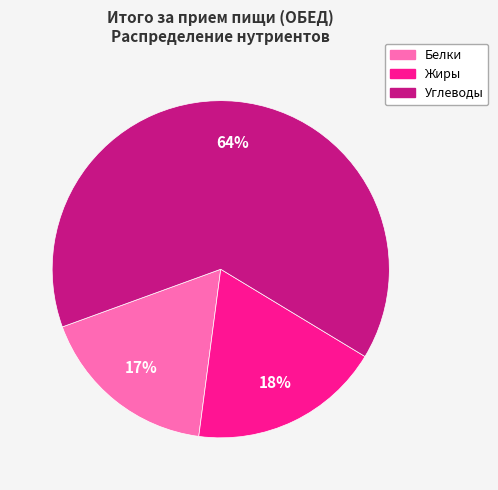

Approximately how many times larger is the value at Белки compared to Жиры?

0.9